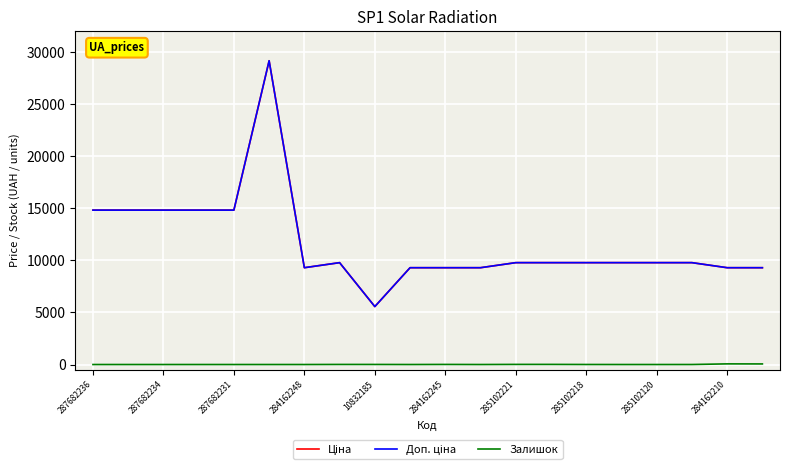

Does the chart display data point markers on the line(s)?

No